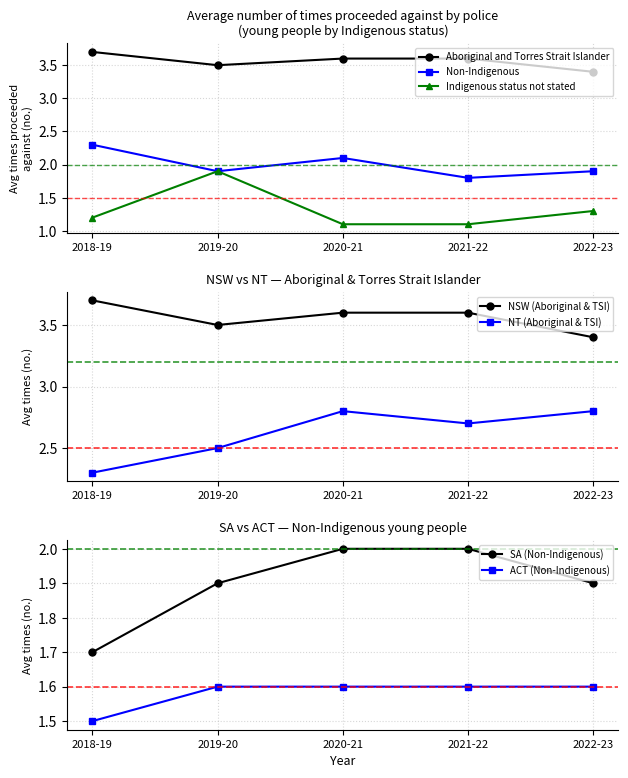

True or false: Indigenous status not stated has a value of 1.8 at 2022-23.

False